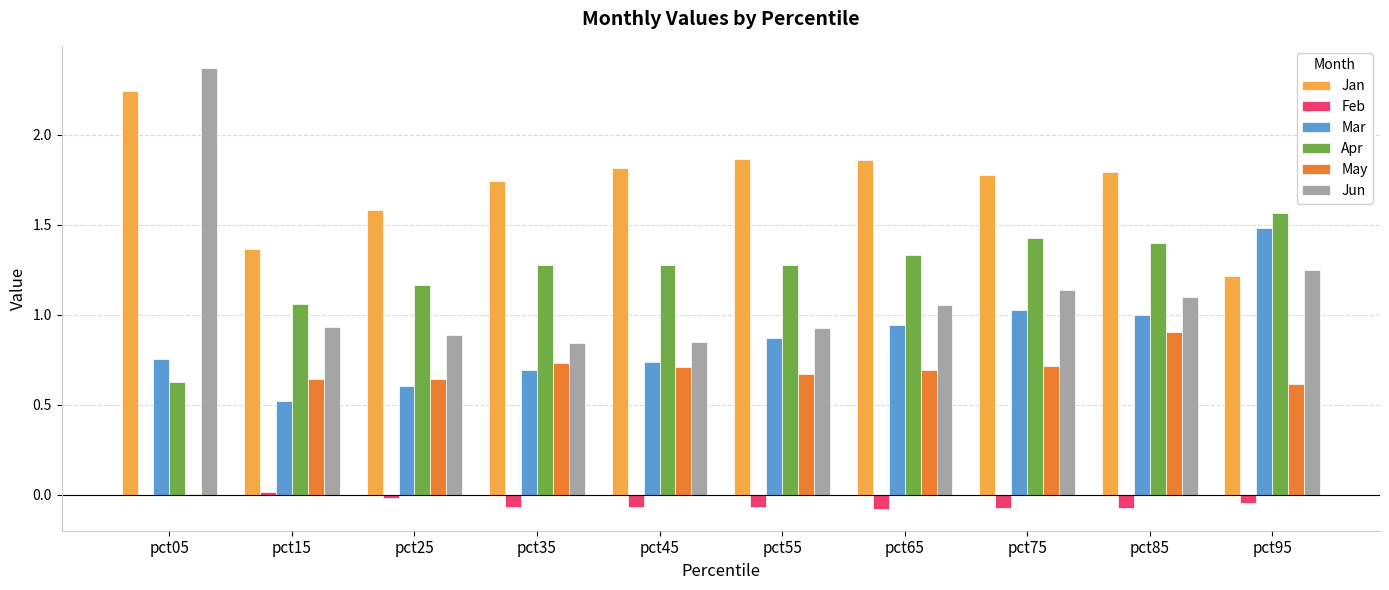

Is the value of Jan at pct35 greater than the value of Mar at pct95?

Yes